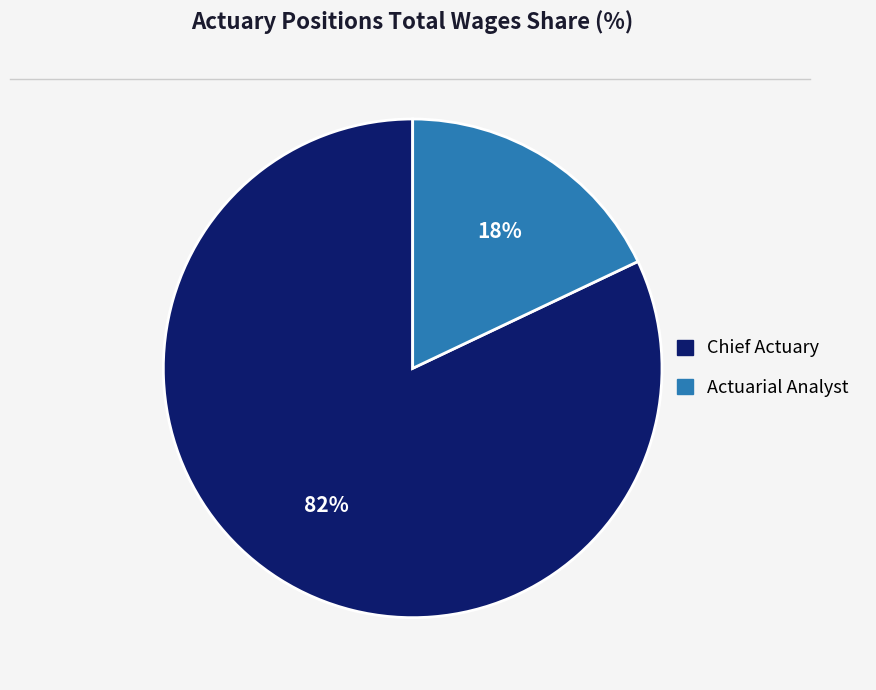

To the nearest percent, what percentage of the pie is Chief Actuary?

82%